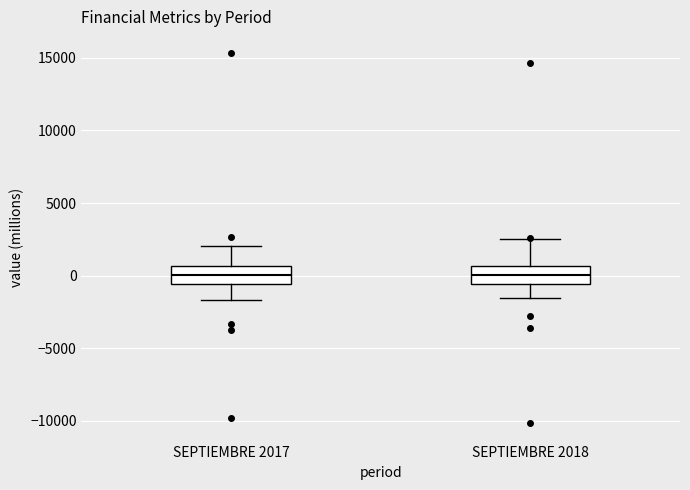

Reading left to right, transcribe this box plot: for each box, give where its median line is, the range the box spans, and where its two whiskers end, as read against the y-axis. The values are not printed on the chart, so give them approximately, as read against the axis.

SEPTIEMBRE 2017: median 0, box -500 to 500, whiskers -1500 to 2000
SEPTIEMBRE 2018: median 0, box -500 to 500, whiskers -1500 to 2500